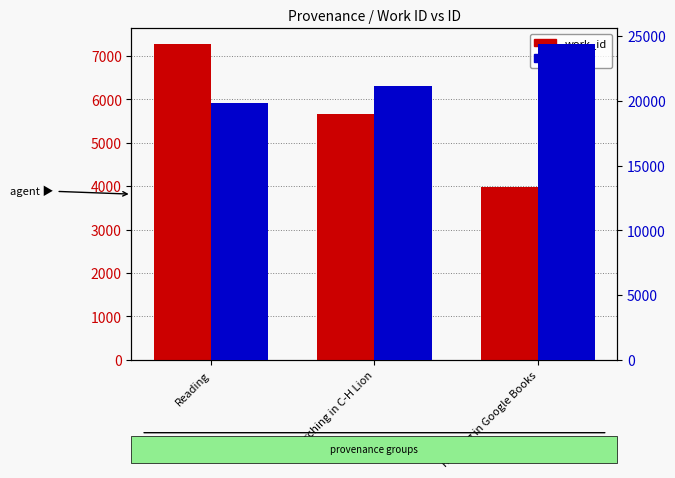

True or false: id has a value of 24371 at Reading in Google Books.

True